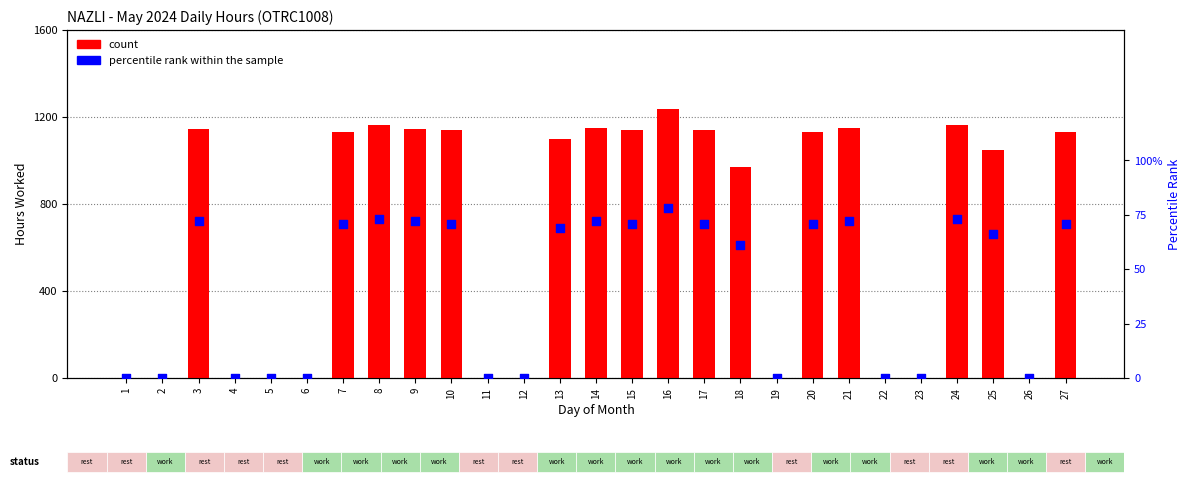

Which series has the largest total across all categories?

count